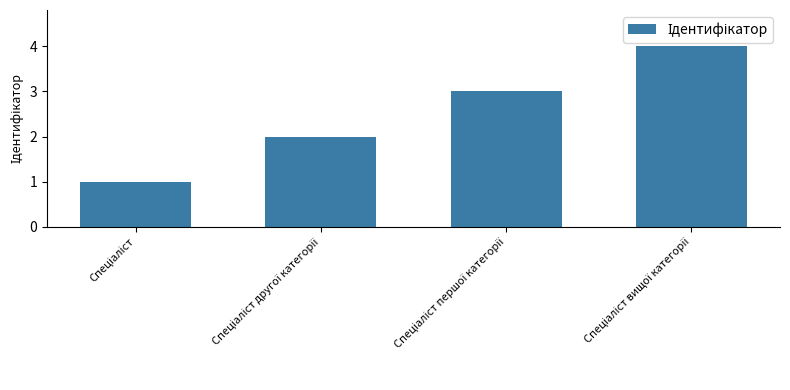

What is the difference between the maximum and minimum values?

3